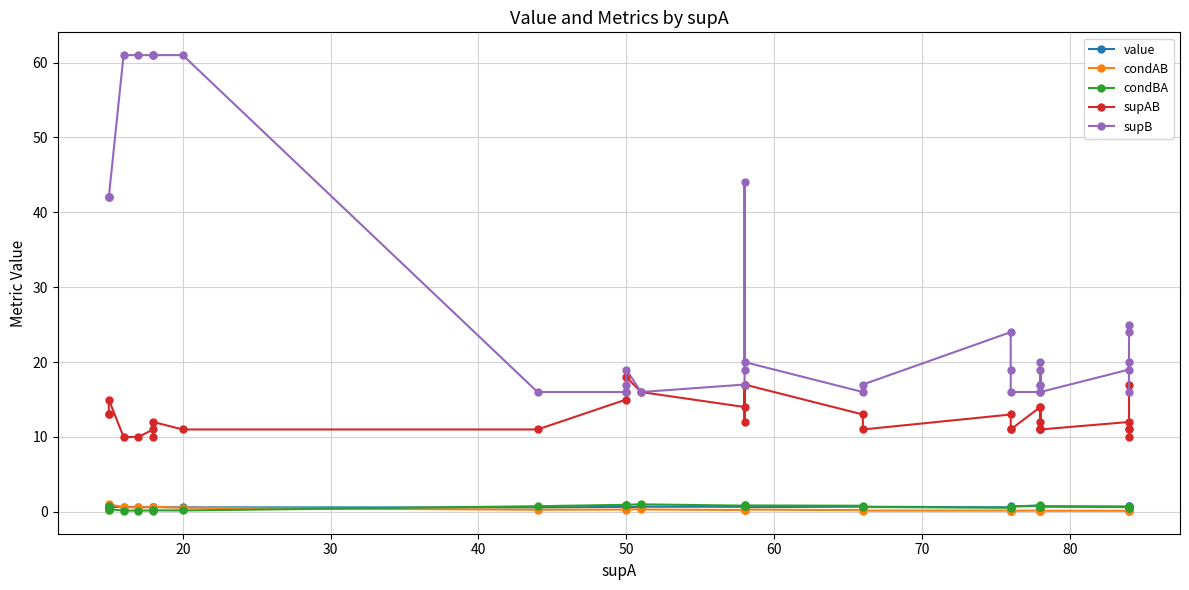

Reading right to left, what are all the values shown in this chart?

value: 0.6	0.6	0.8	0.7	0.7	0.7	0.7	0.7	0.7	0.7	0.8	0.7	0.7	0.6	0.7	0.7	0.6	0.6	0.7	0.7	0.7	0.6	0.6	0.7	0.6	0.6	0.6	0.6	0.6	0.6	0.7	0.6	0.6	0.6
condAB: 0.2	0.5	0.1	0.1	0.1	0.1	0.1	0.2	0.1	0.2	0.2	0.1	0.1	0.2	0.2	0.2	0.3	0.3	0.3	0.2	0.3	0.4	0.3	0.3	0.3	0.6	0.7	0.6	0.6	0.6	0.6	1.0	0.3	0.9
condBA: 0.7	0.5	0.6	0.6	0.6	0.7	0.6	0.7	0.6	0.6	0.9	0.7	0.6	0.5	0.6	0.8	0.8	0.8	0.9	0.8	1.0	0.9	0.9	0.9	0.8	0.2	0.2	0.2	0.2	0.2	0.2	0.4	0.8	0.3
supAB: 17.0	11.0	10.0	11.0	12.0	11.0	11.0	14.0	11.0	12.0	14.0	11.0	11.0	13.0	11.0	13.0	17.0	12.0	17.0	14.0	16.0	18.0	16.0	15.0	11.0	11.0	12.0	10.0	11.0	10.0	10.0	15.0	13.0	13.0
supB: 25.0	24.0	16.0	20.0	19.0	16.0	17.0	20.0	17.0	19.0	16.0	16.0	19.0	24.0	17.0	16.0	20.0	44.0	19.0	17.0	16.0	19.0	17.0	16.0	16.0	61.0	61.0	61.0	61.0	61.0	61.0	42.0	42.0	42.0